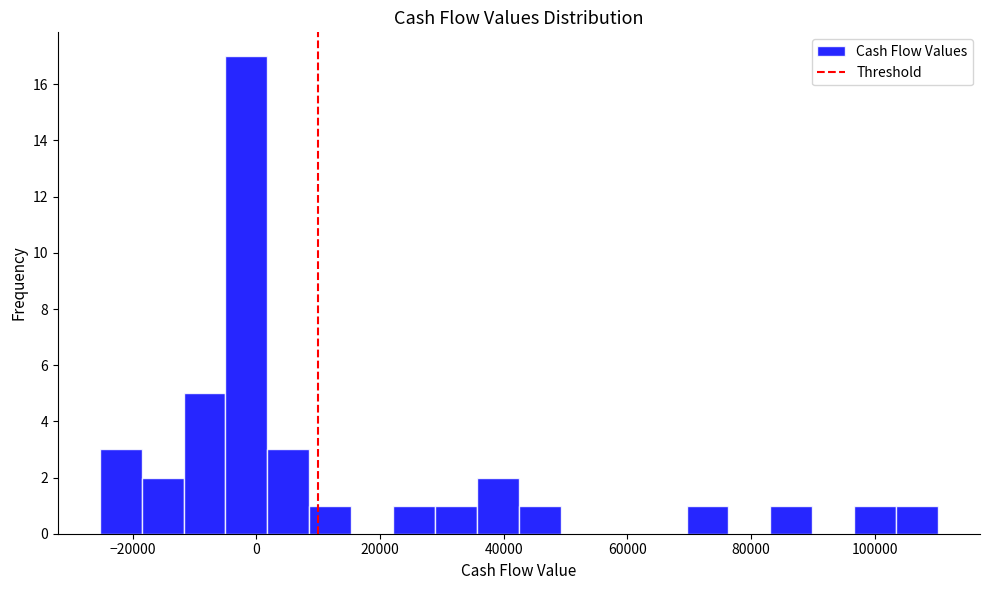

Read against the x-axis, roughly where is the centre of the tallest bar?

-2000